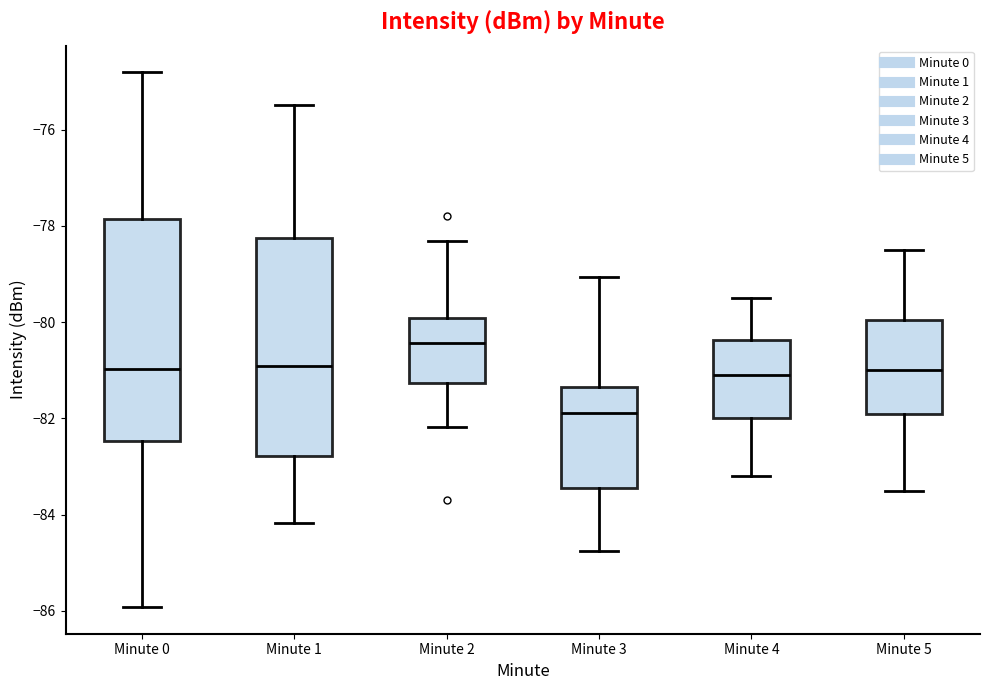

Where is the upper edge of the box for Minute 1 on the y-axis? The values are not printed on the chart, so give them approximately, as read against the axis.

-78.2